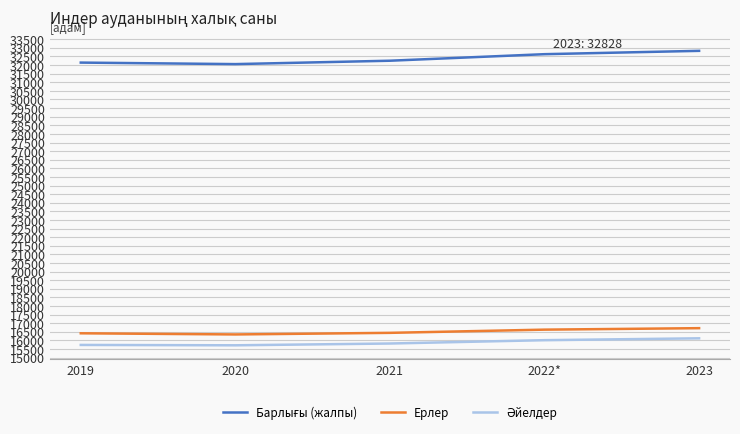

True or false: Ерлер has a value of 16344 at 2020.

True